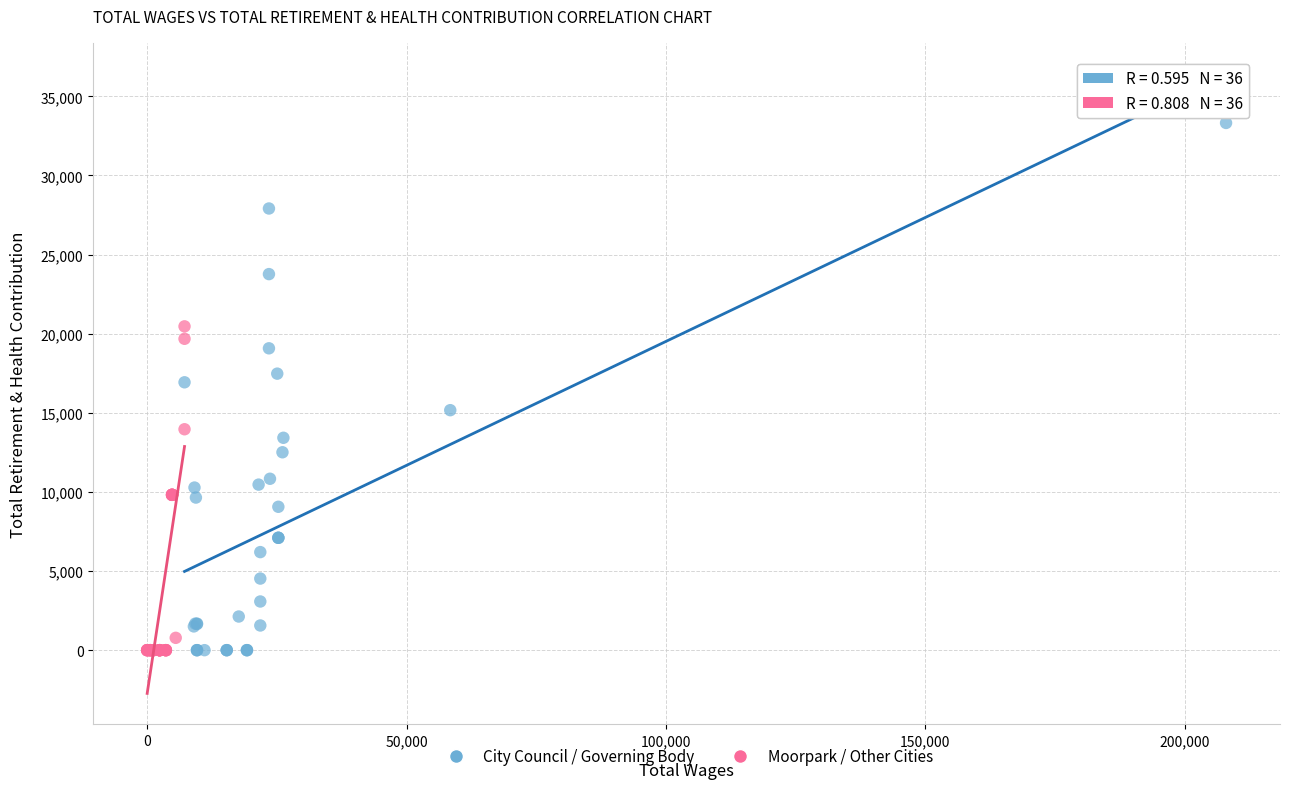

Which series reaches the maximum Y coordinate?

City Council / Governing Body